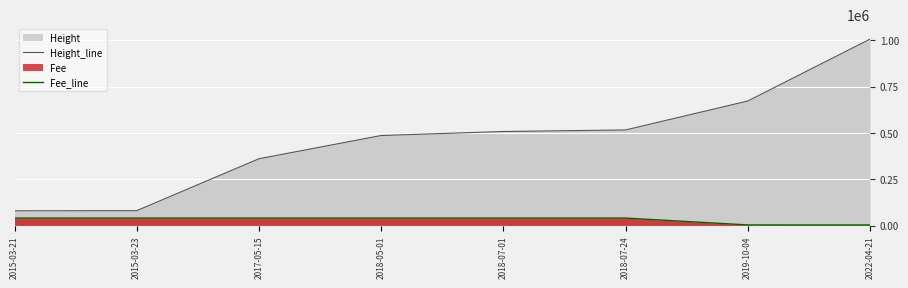

Where does the Fee_line series first go above 40222?

2015-03-21